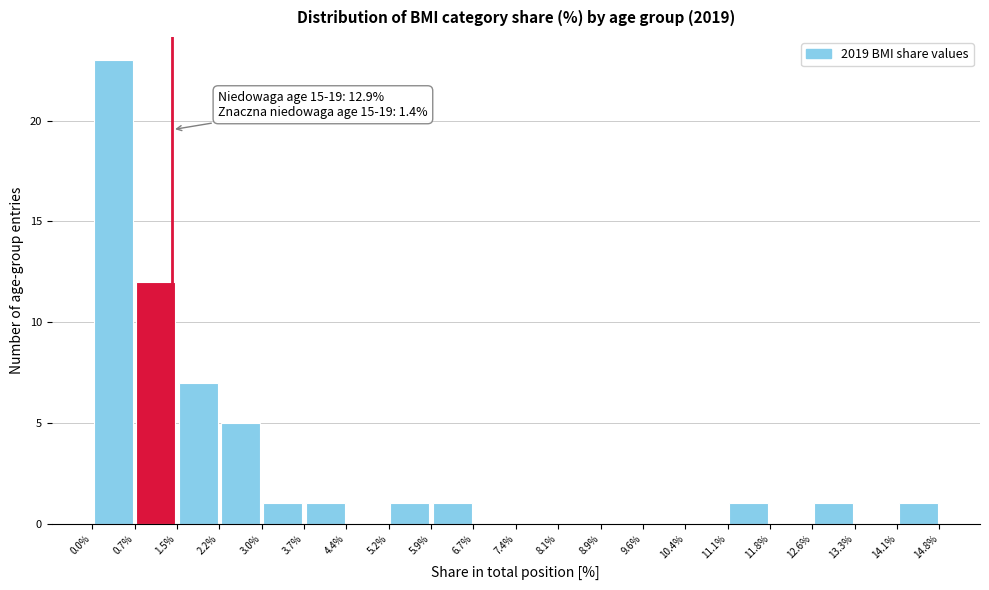

Over which range of the x-axis is the bar tallest?

0.0% to 0.7%